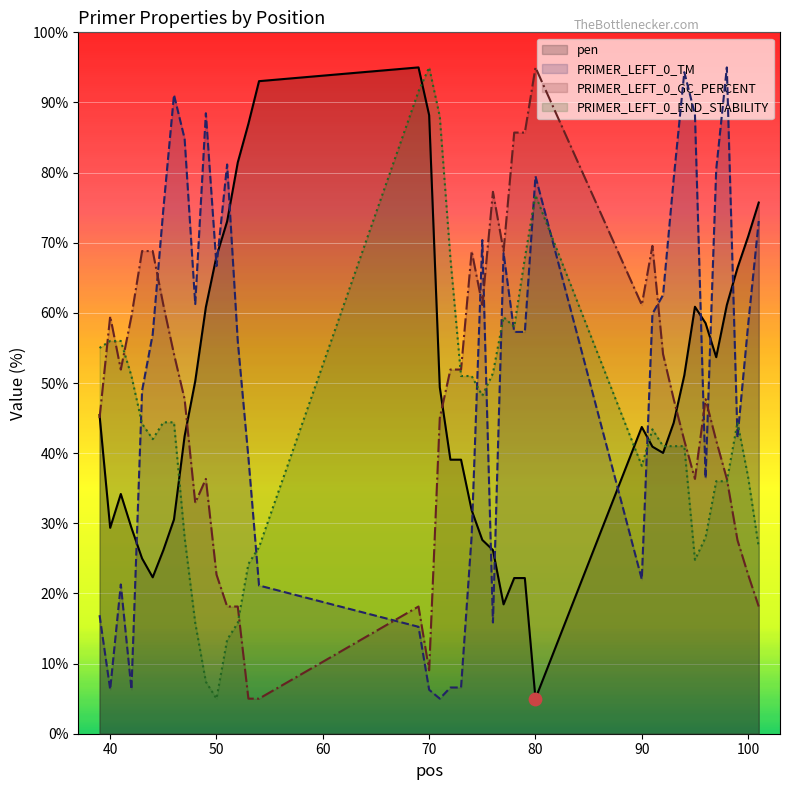

Which series has the largest total across all categories?

PRIMER_LEFT_0_TM